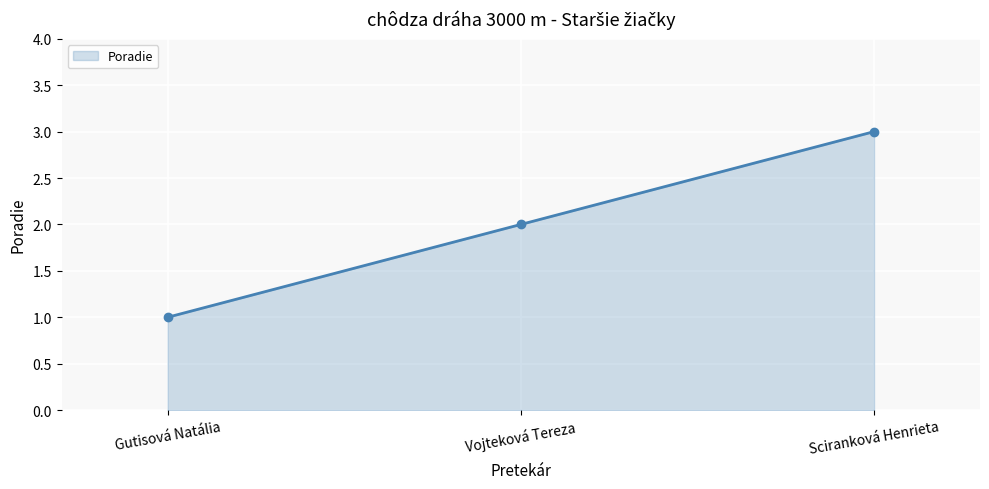

What is the difference between the values at Vojteková Tereza and Sciranková Henrieta?

1